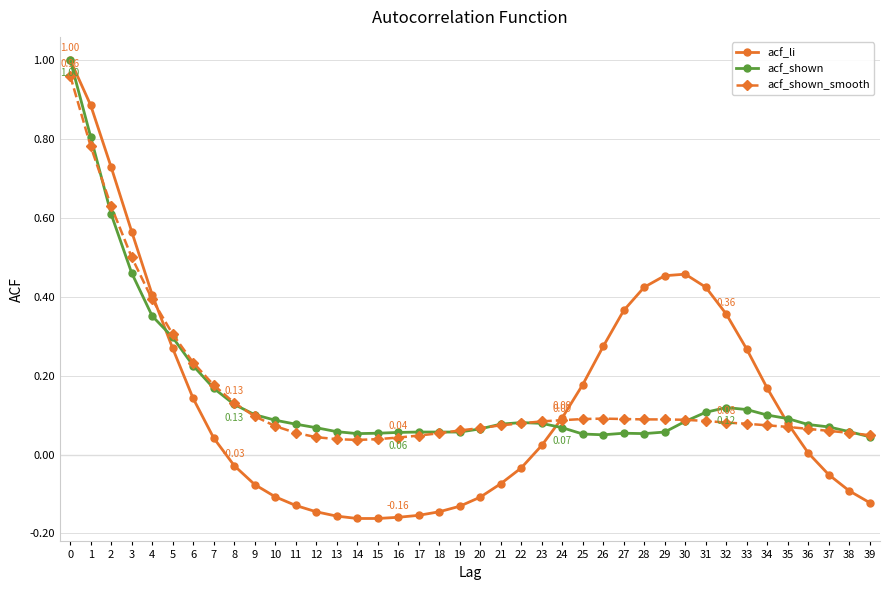

What is the total value across all series at 4?

1.1